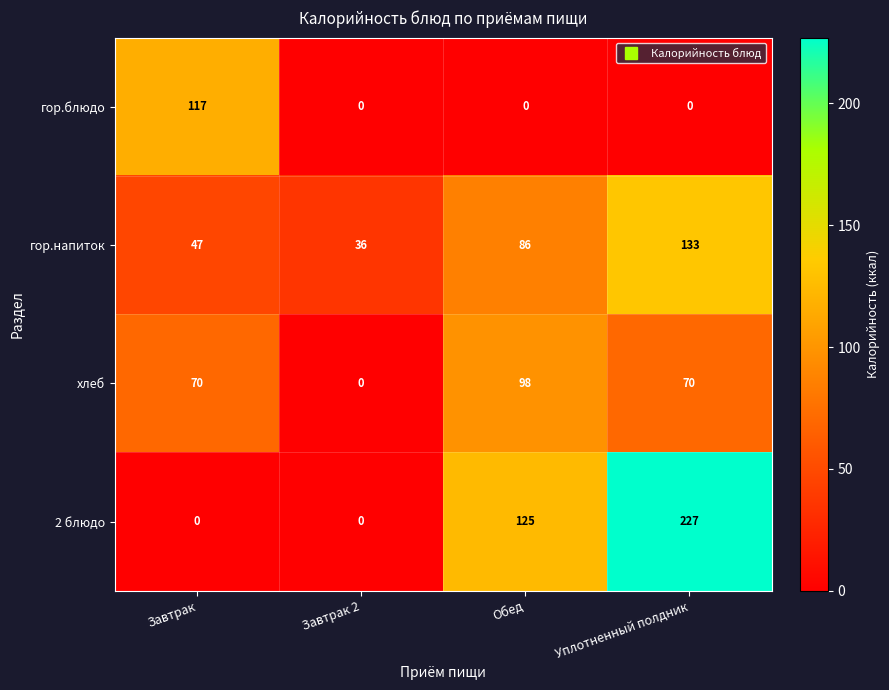

What is the maximum value shown in the chart?

227